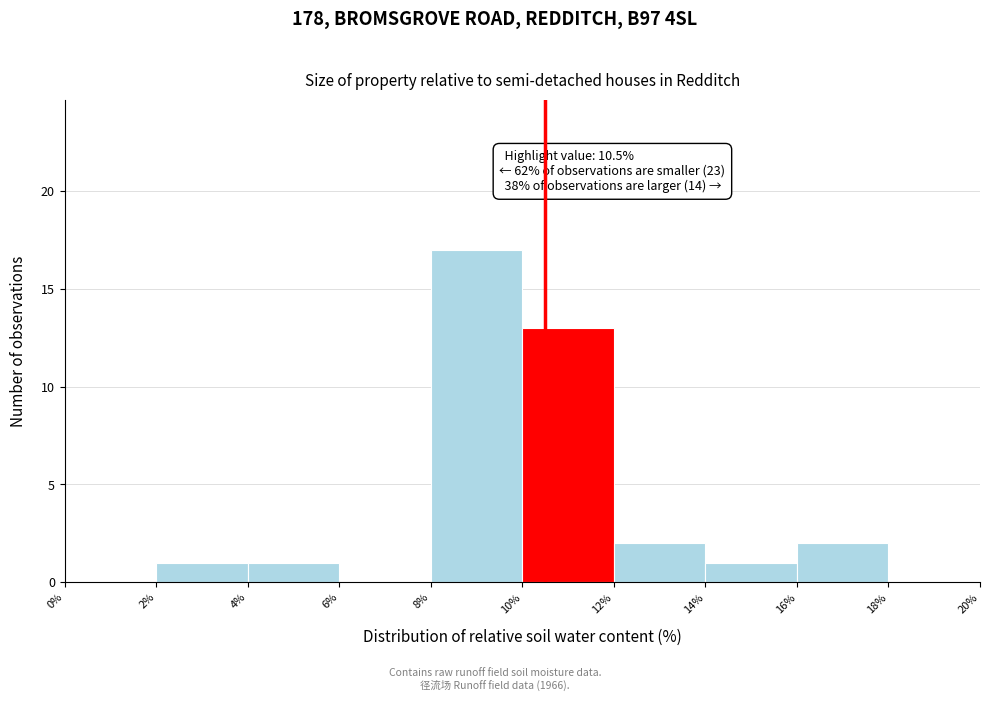

Over which range of the x-axis is the bar tallest?

8% to 10%